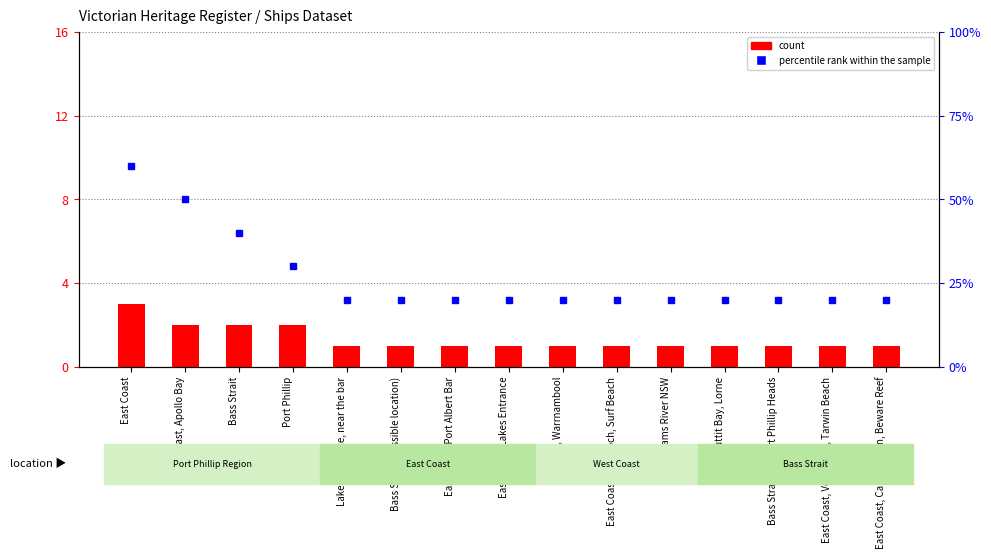

What is the sum of all values?

400